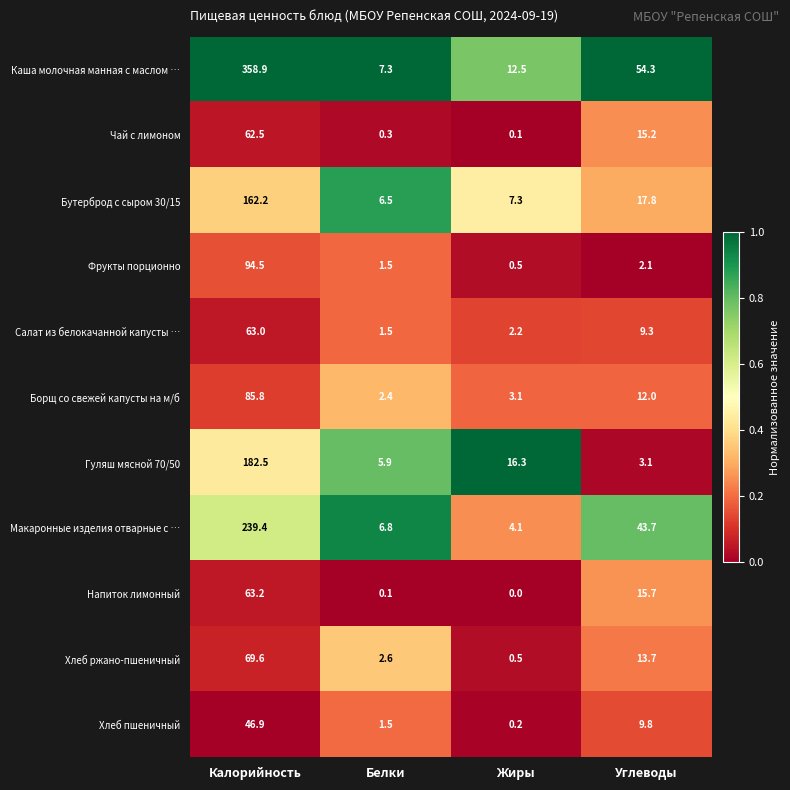

Which series has the widest spread of values?

Каша молочная манная с маслом …